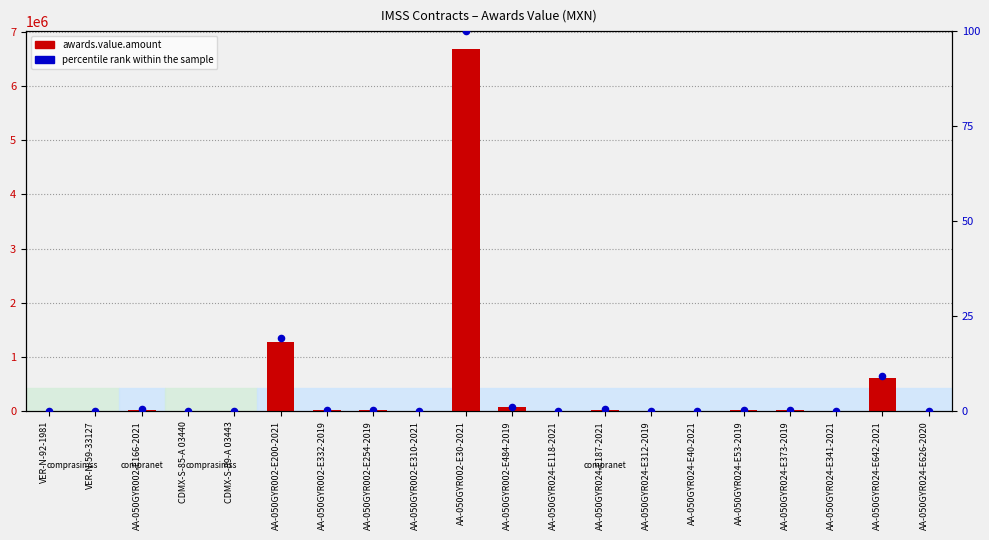

Which series contains the lowest Y value?

percentile rank within the sample